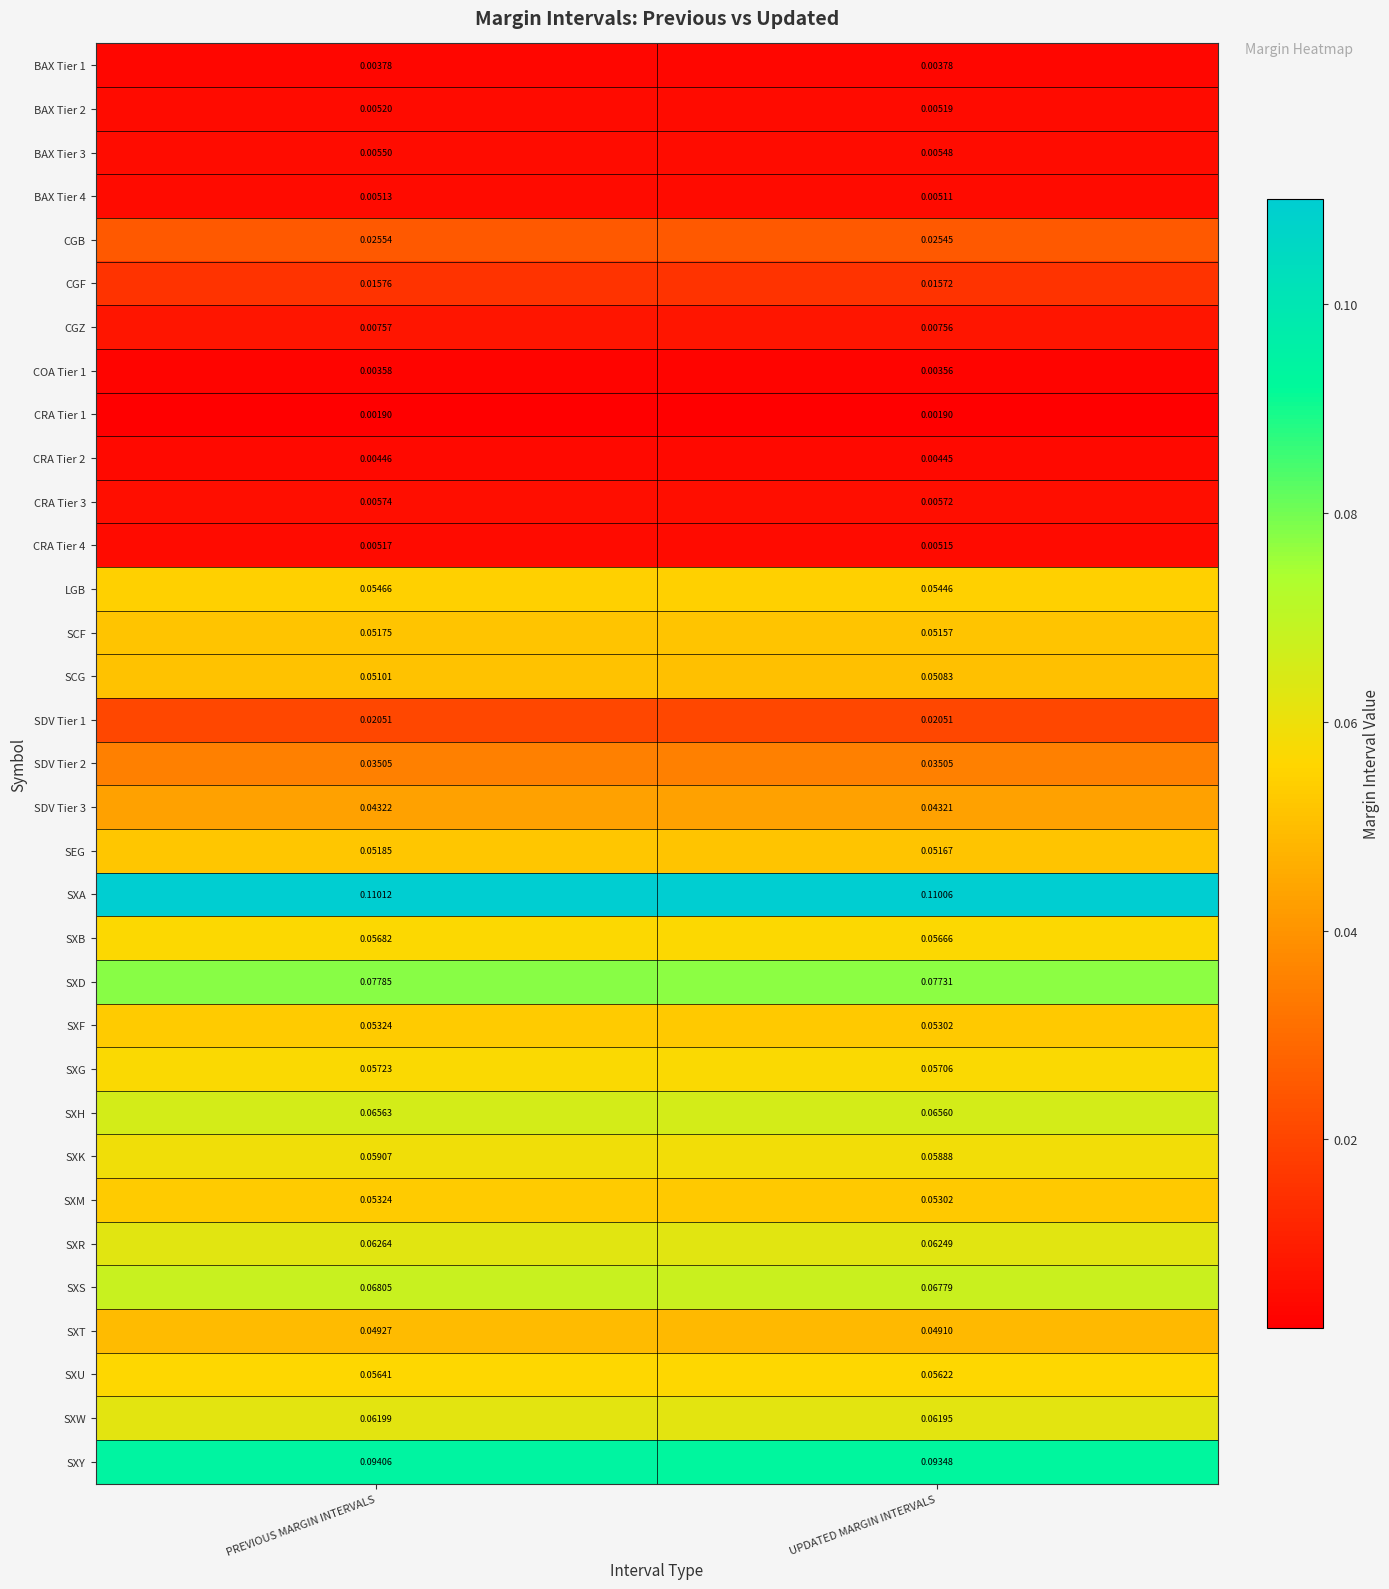

Which category has the lowest value in the SXK series?

UPDATED MARGIN INTERVALS